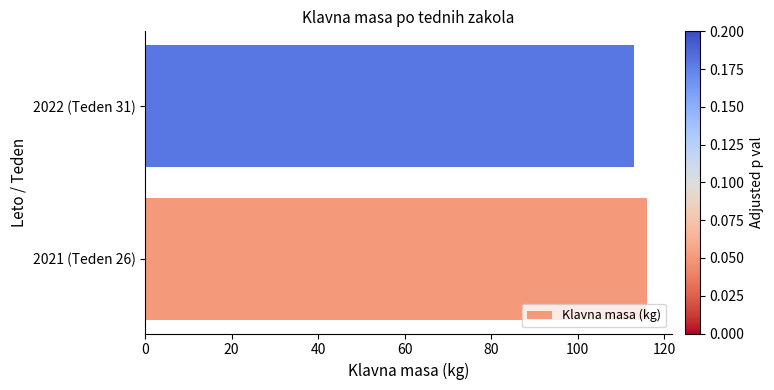

What is the difference between the values at 2021 (Teden 26) and 2022 (Teden 31)?

3